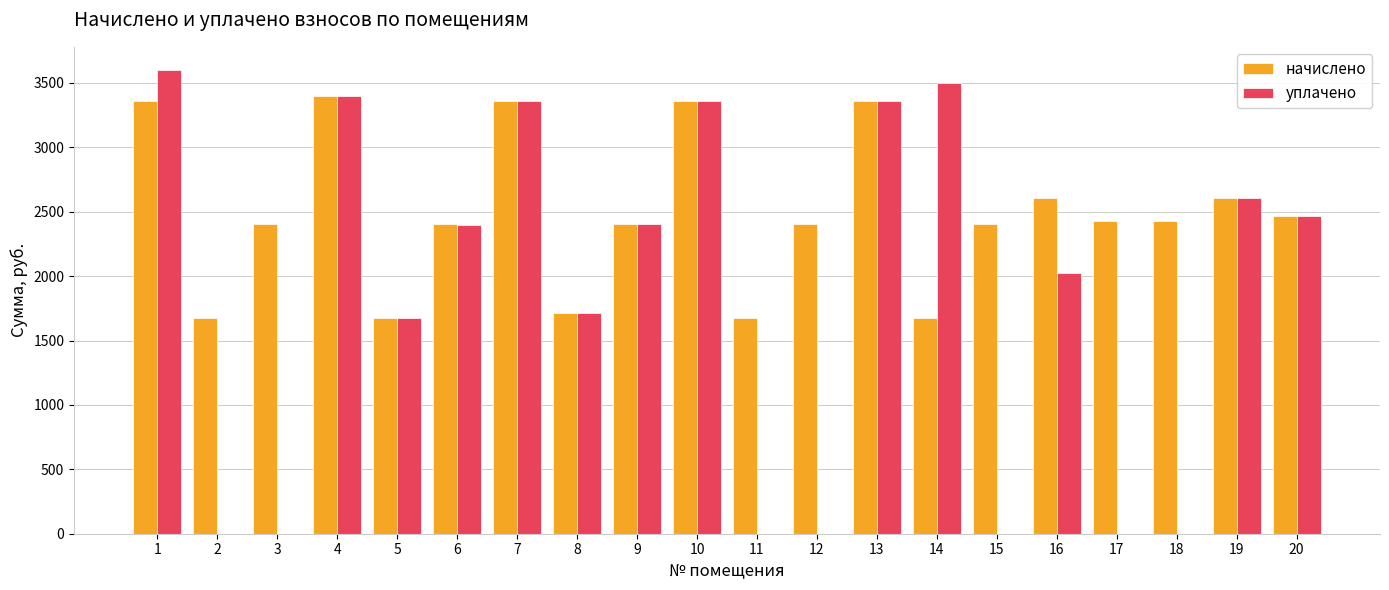

What are all the series names shown in the legend?

начислено, уплачено